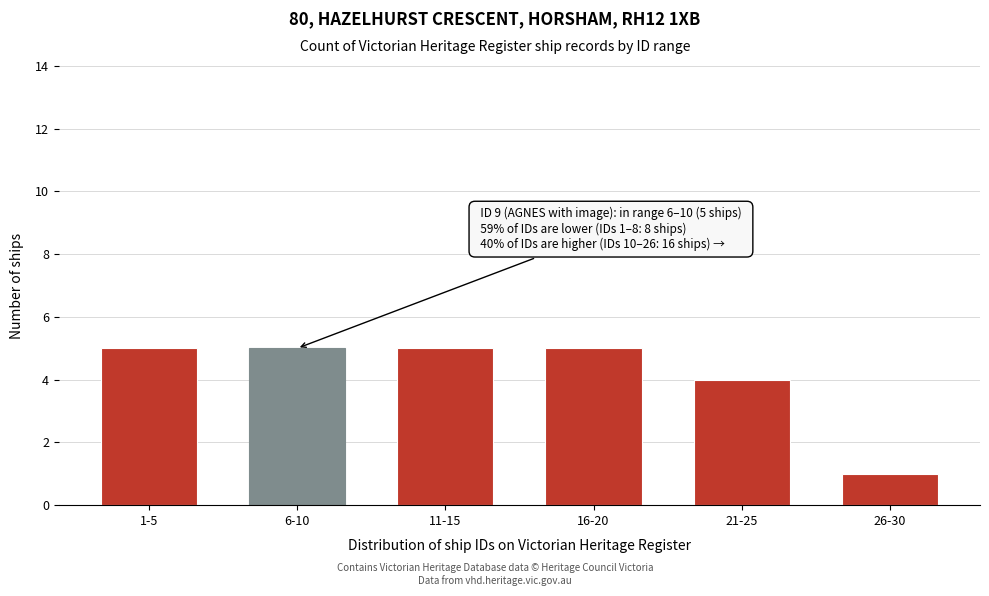

Reading left to right, extract all data points from this chart.

1-5=5	6-10=5	11-15=5	16-20=5	21-25=4	26-30=1